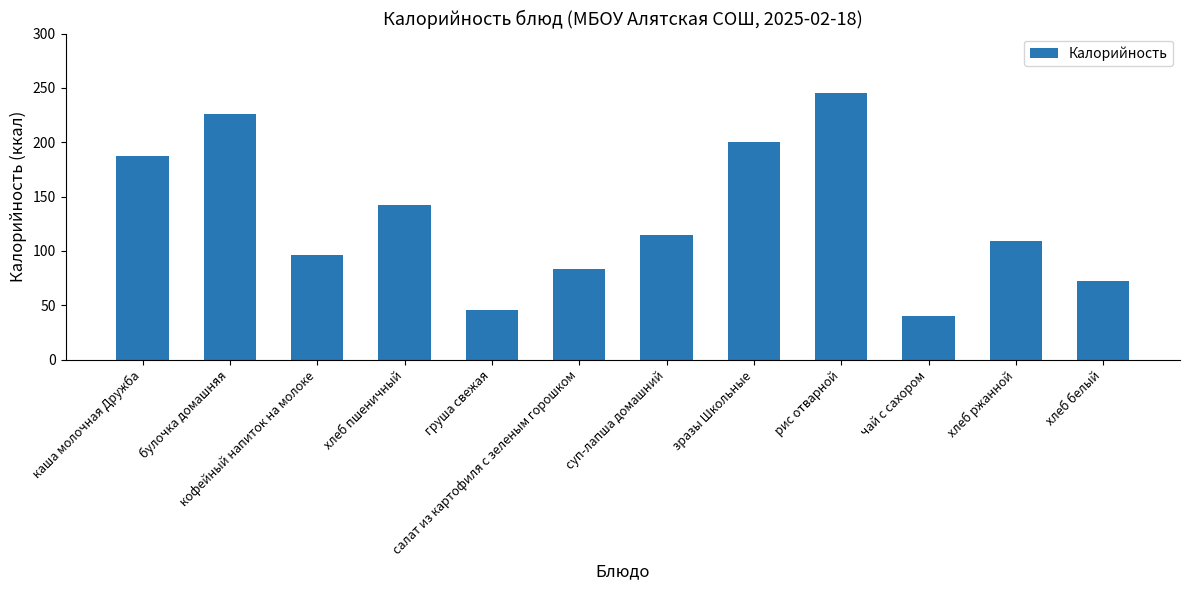

What is the difference between the maximum and second lowest values?

199.7